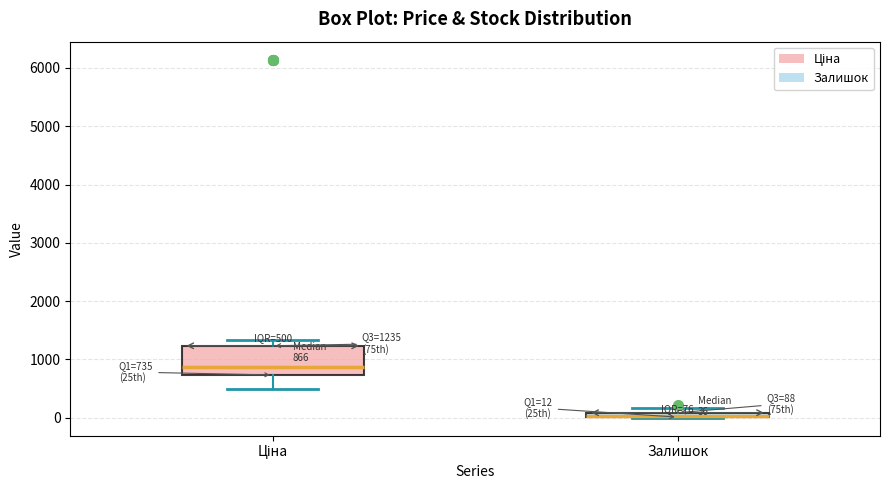

Comparing the boxes themselves (not the whiskers), which one is the tallest?

Ціна